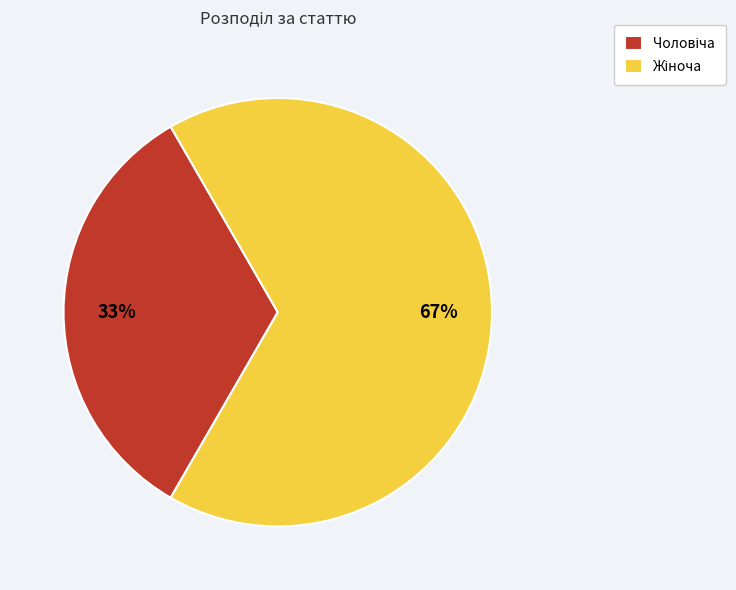

How many segments does this pie chart have?

2